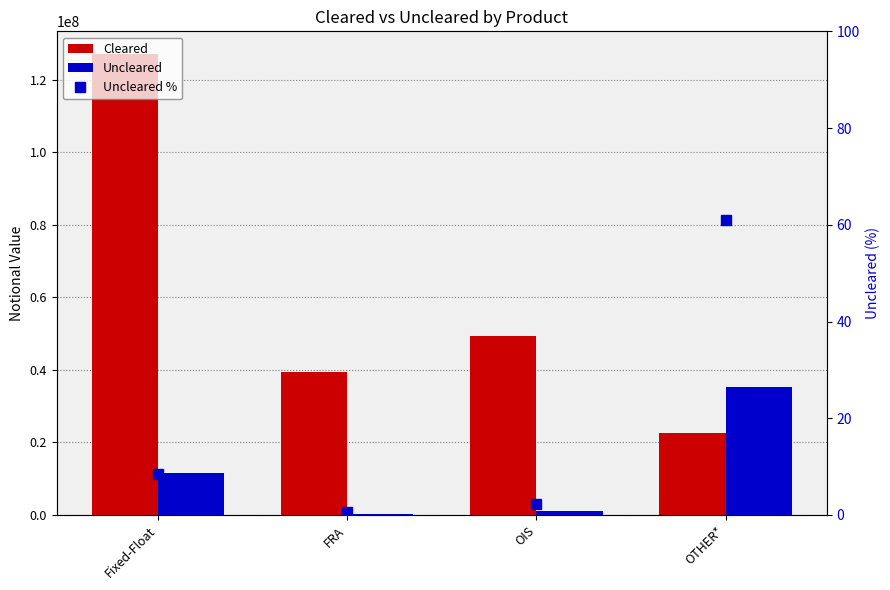

Reading left to right, extract all data points from this chart.

Cleared: Fixed-Float=126985004.0	FRA=39492913.0	OIS=49418879.0	OTHER*=22679849.0
Uncleared: Fixed-Float=11622831.0	FRA=229376.0	OIS=1143706.0	OTHER*=35390353.0
Uncleared %: Fixed-Float=8.4	FRA=0.6	OIS=2.3	OTHER*=60.9